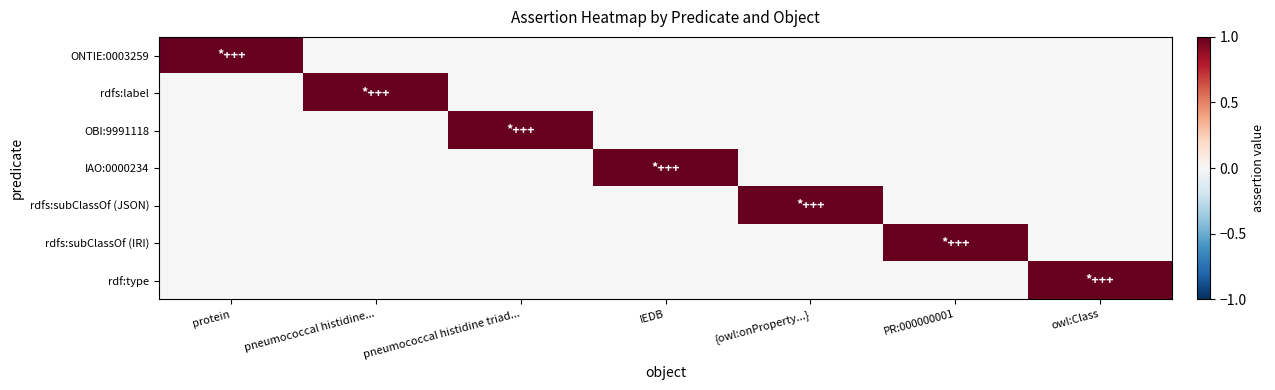

Reading left to right, transcribe all the data shown in this chart.

ONTIE:0003259: protein=1	pneumococcal histidine...=0	pneumococcal histidine triad...=0	IEDB=0	{owl:onProperty...}=0	PR:000000001=0	owl:Class=0
rdfs:label: protein=0	pneumococcal histidine...=1	pneumococcal histidine triad...=0	IEDB=0	{owl:onProperty...}=0	PR:000000001=0	owl:Class=0
OBI:9991118: protein=0	pneumococcal histidine...=0	pneumococcal histidine triad...=1	IEDB=0	{owl:onProperty...}=0	PR:000000001=0	owl:Class=0
IAO:0000234: protein=0	pneumococcal histidine...=0	pneumococcal histidine triad...=0	IEDB=1	{owl:onProperty...}=0	PR:000000001=0	owl:Class=0
rdfs:subClassOf (JSON): protein=0	pneumococcal histidine...=0	pneumococcal histidine triad...=0	IEDB=0	{owl:onProperty...}=1	PR:000000001=0	owl:Class=0
rdfs:subClassOf (IRI): protein=0	pneumococcal histidine...=0	pneumococcal histidine triad...=0	IEDB=0	{owl:onProperty...}=0	PR:000000001=1	owl:Class=0
rdf:type: protein=0	pneumococcal histidine...=0	pneumococcal histidine triad...=0	IEDB=0	{owl:onProperty...}=0	PR:000000001=0	owl:Class=1